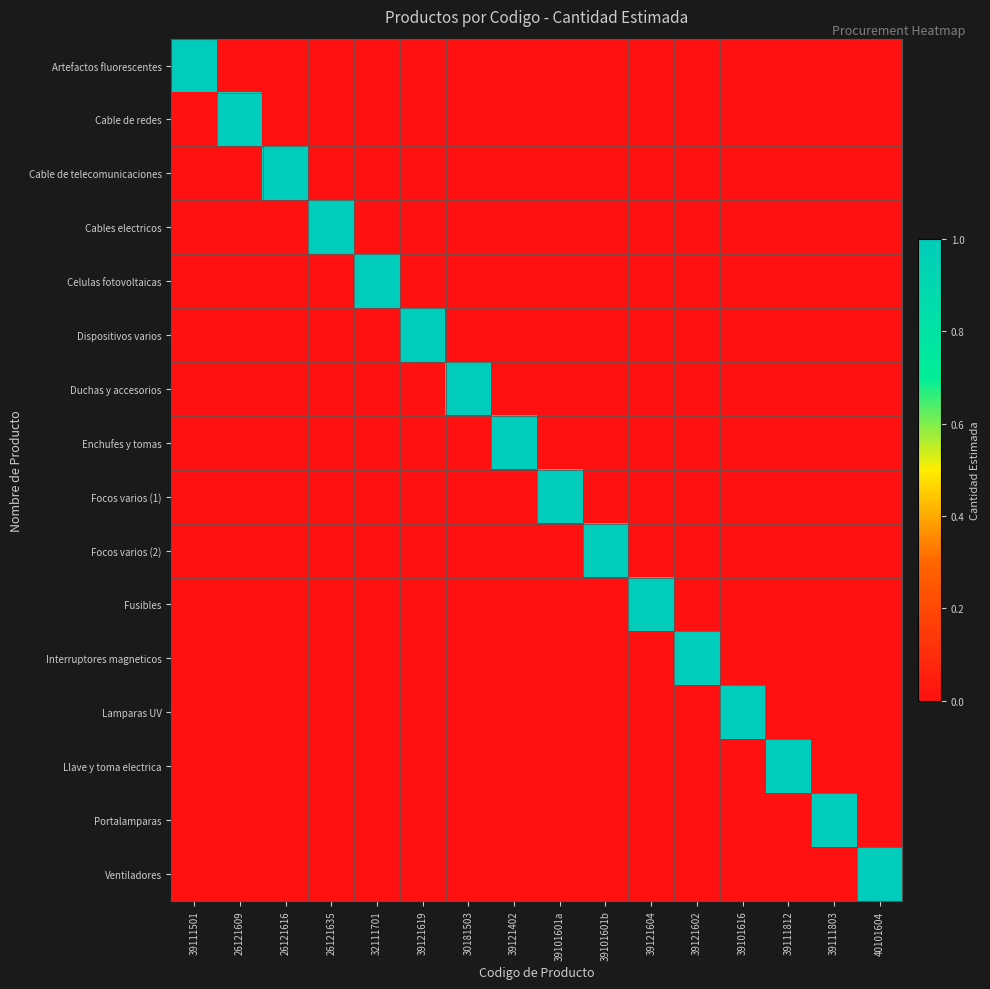

At how many categories does at least one series exceed 0?

16